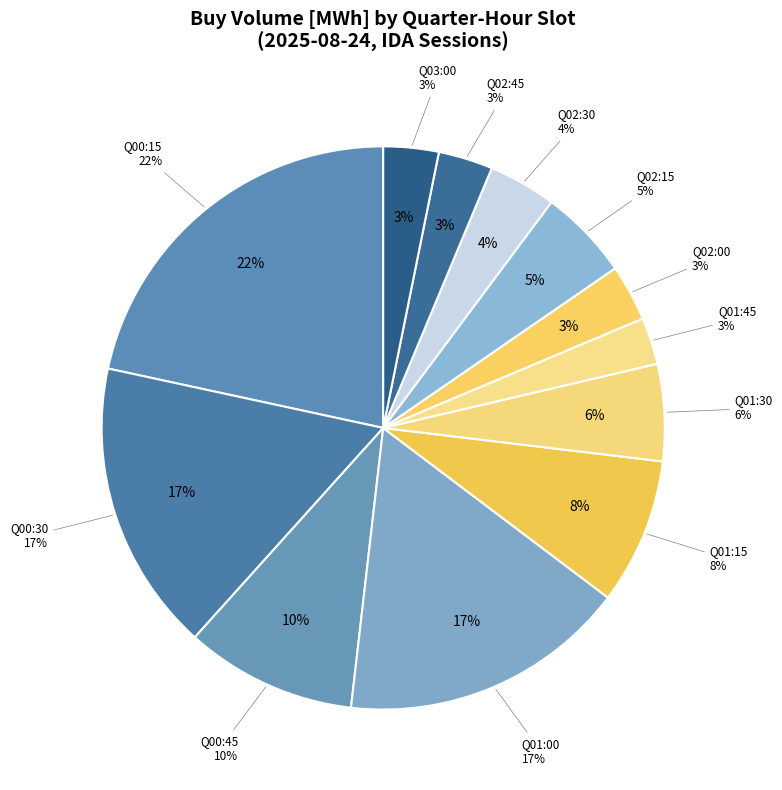

To the nearest percent, what portion does 24-08-25_Q01:30 represent?

6%